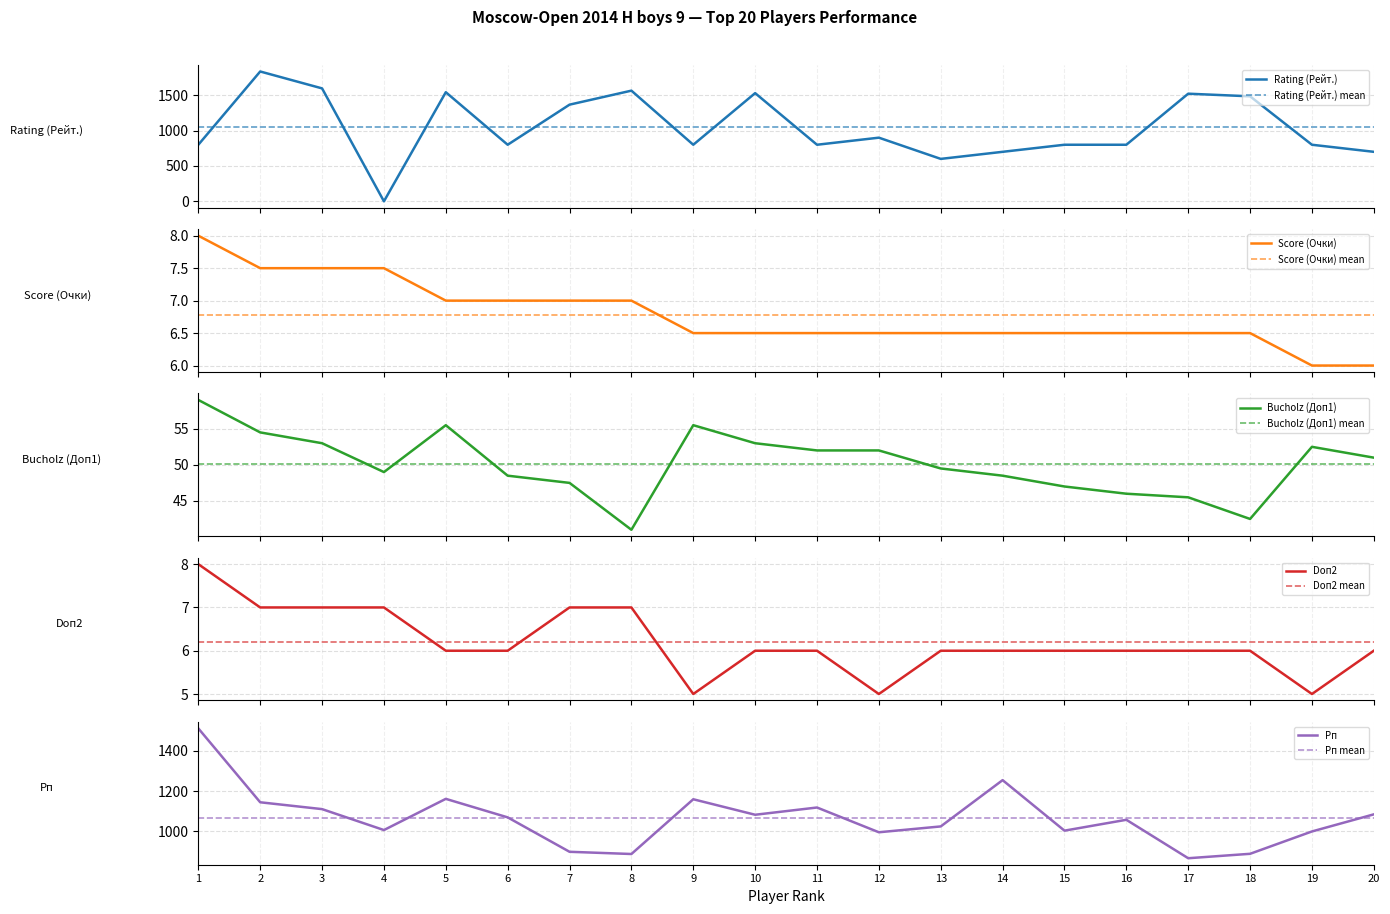

How many values in the Rating (Рейт.) series are below 800?

4